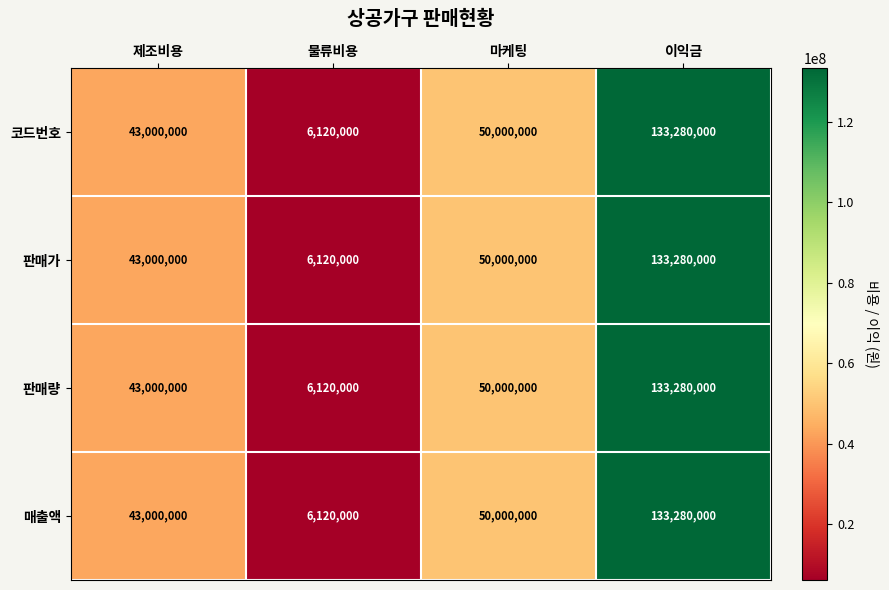

What is the minimum value shown in the chart?

6120000